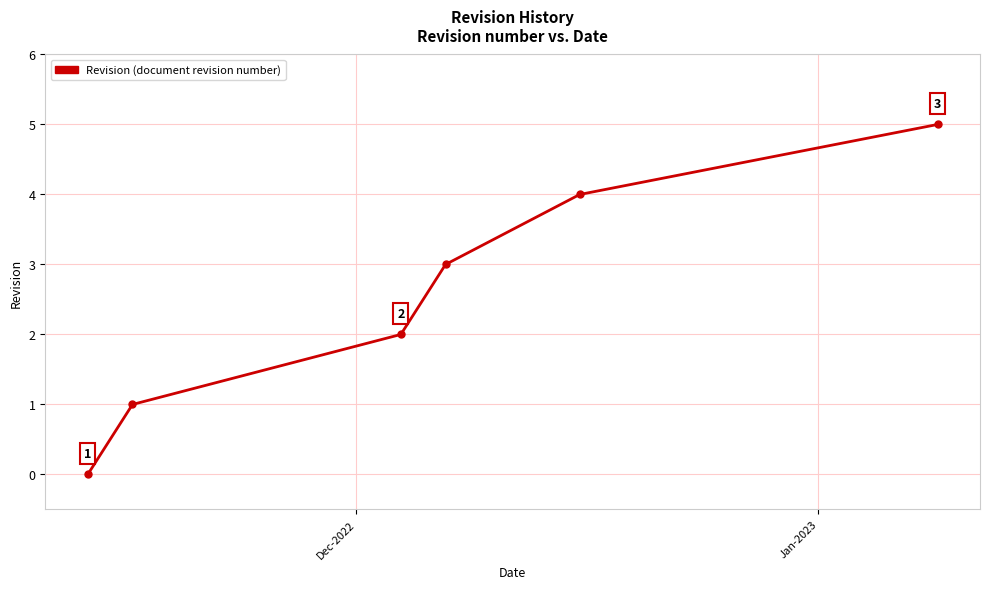

What is the maximum value shown in the chart?

5